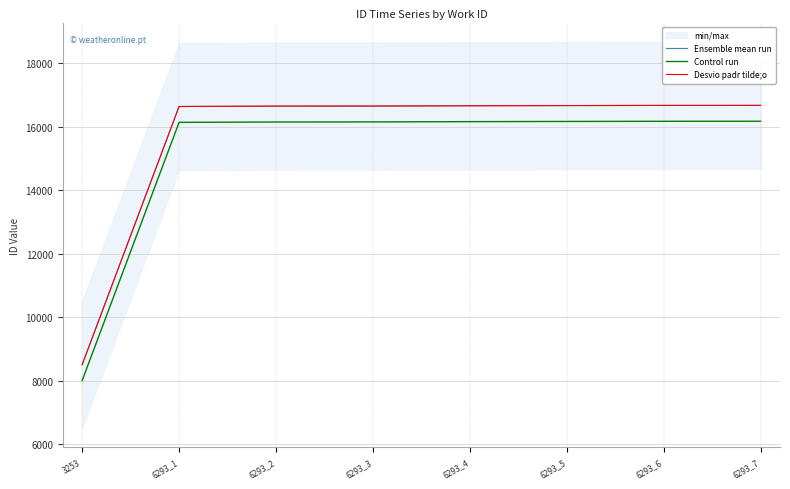

What is the approximate value of Desvio padr tilde;o at 6293_5, to the nearest 50?

16650